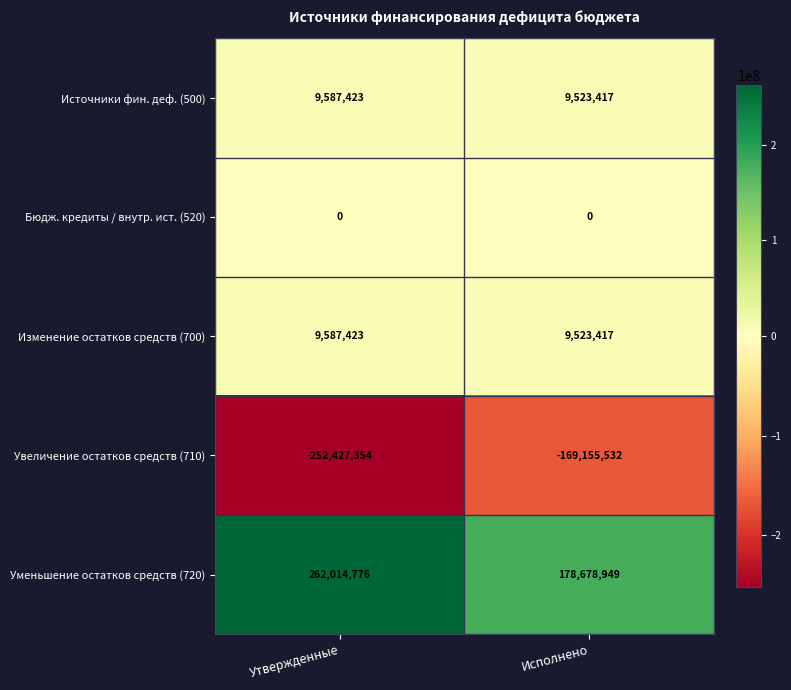

How many distinct data groups are displayed?

5